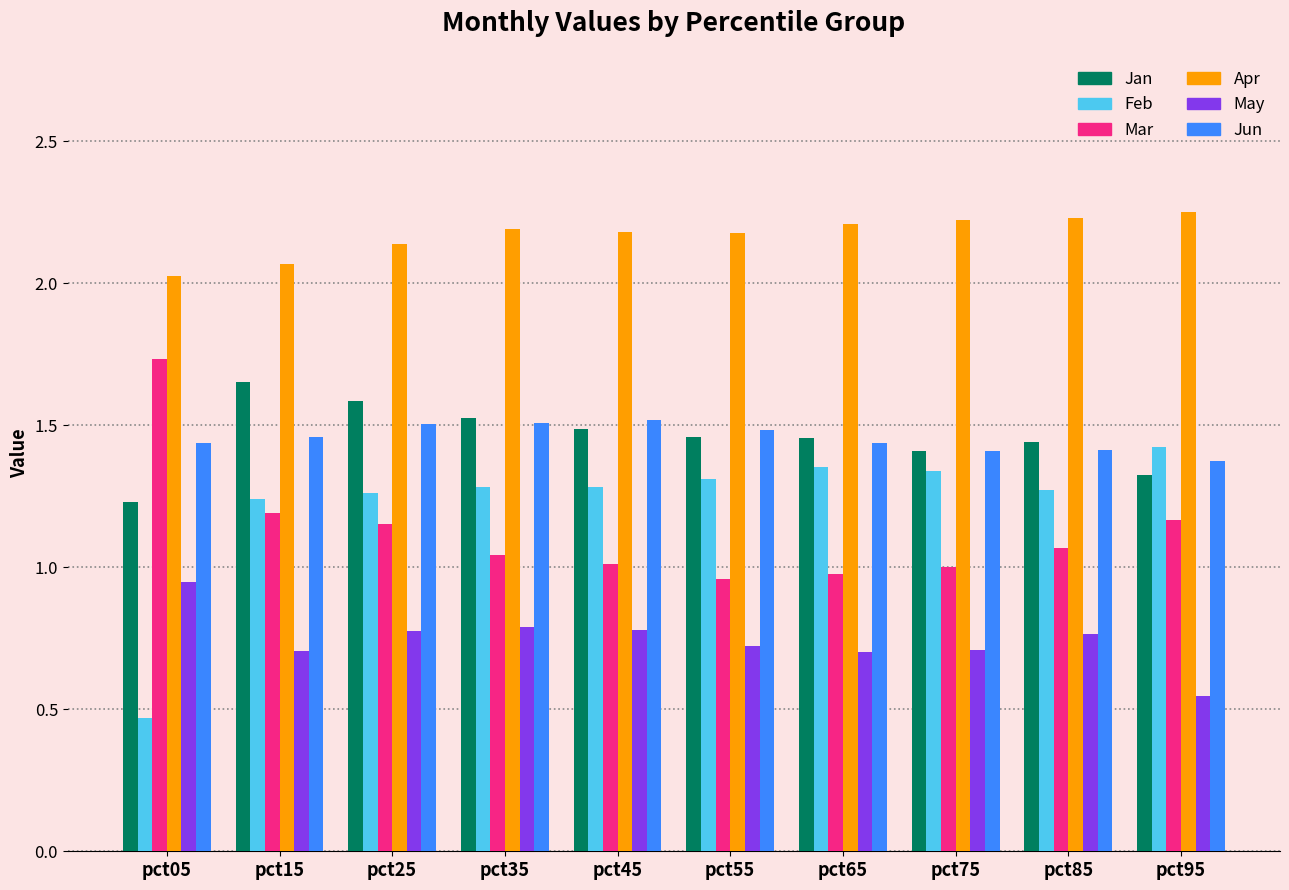

Where is May nearest to the value 0?

pct95